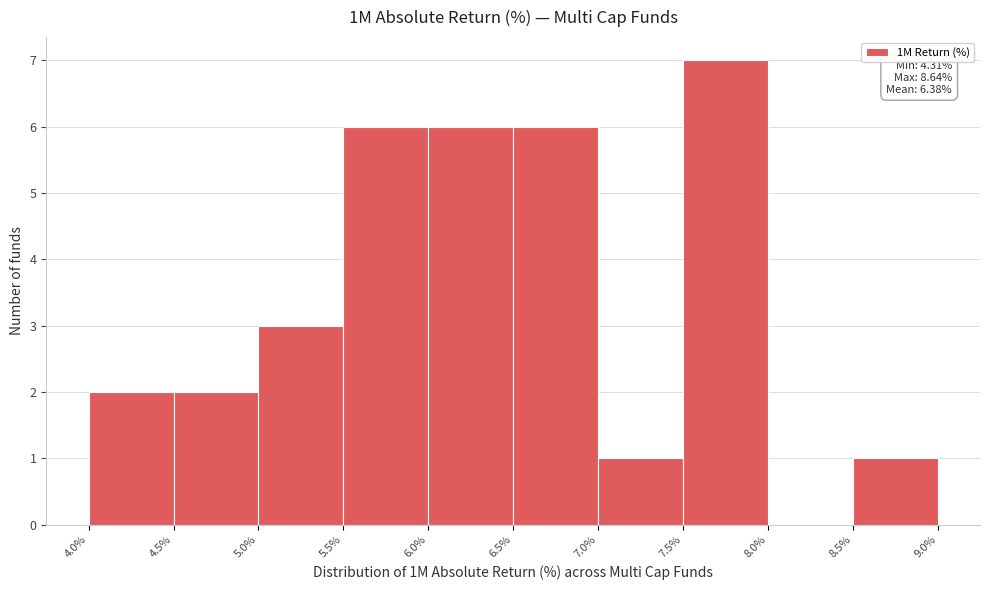

Which range on the x-axis has the tallest bar?

7.5% to 8.0%